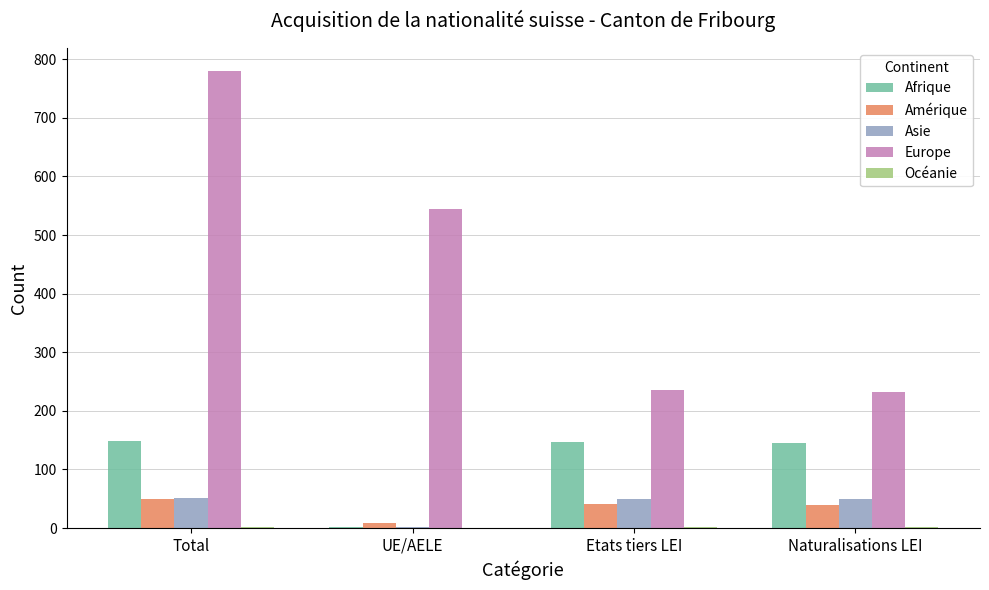

Where is Europe nearest to the value 506?

UE/AELE